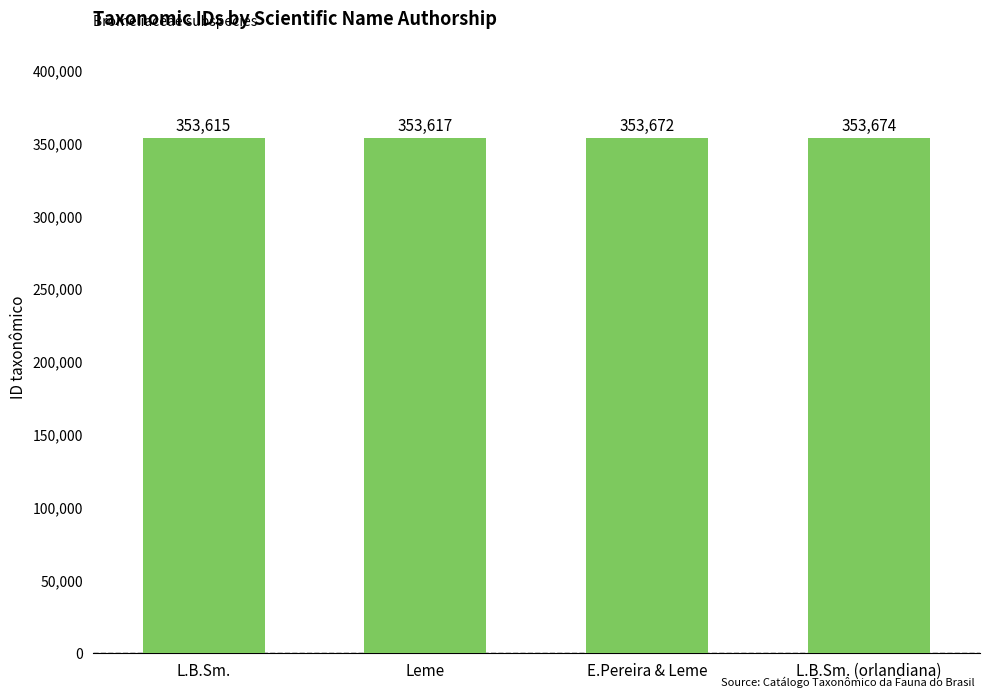

What is the change in value from L.B.Sm. to Leme?

+2